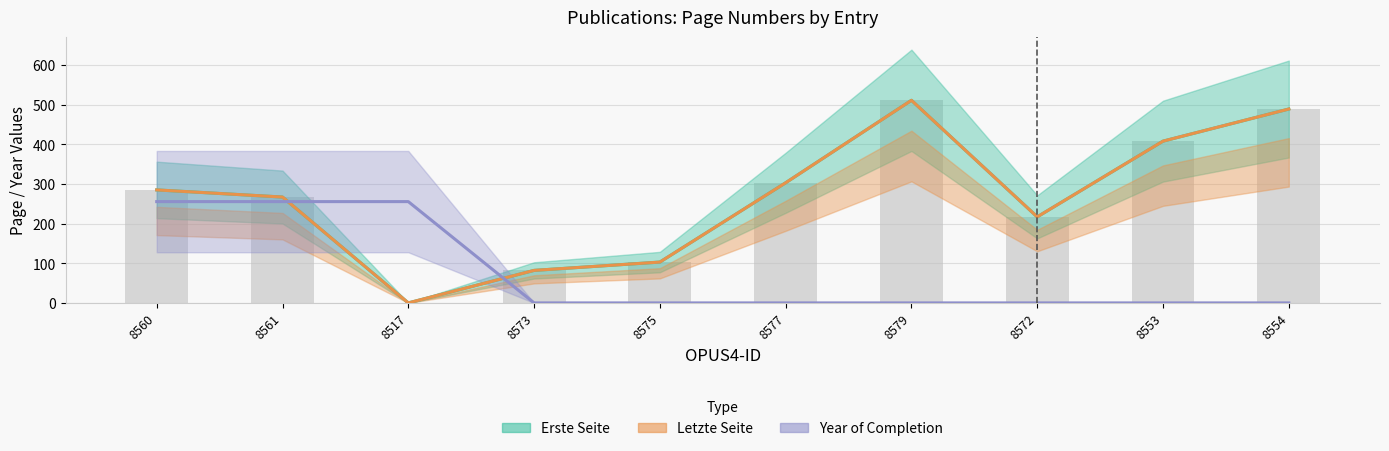

True or false: Year of Completion has a value of 0.0 at 8579.

True